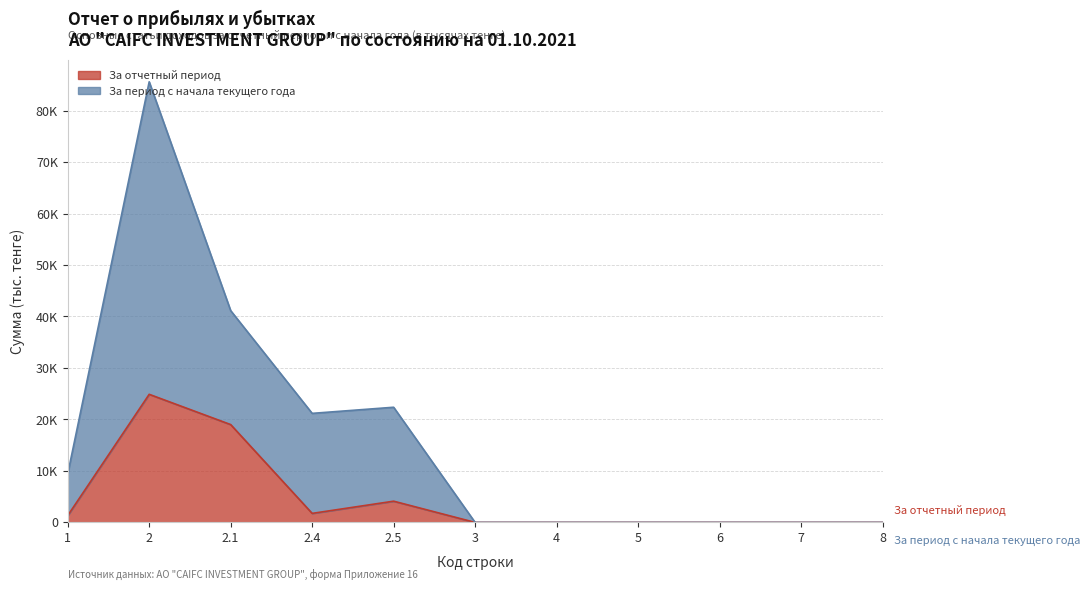

What is the sum of the За период с начала текущего года values at 1 and 2.4?

30598